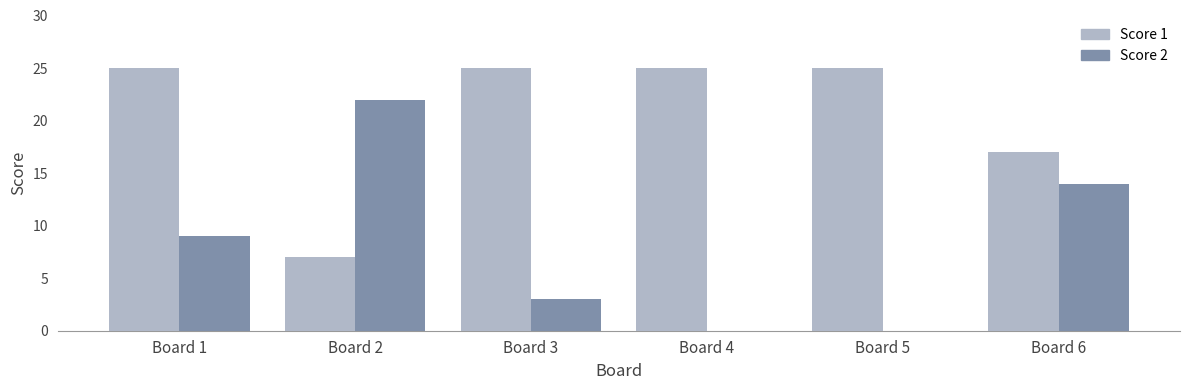

Which series changed the most between Board 3 and Board 6?

Score 2